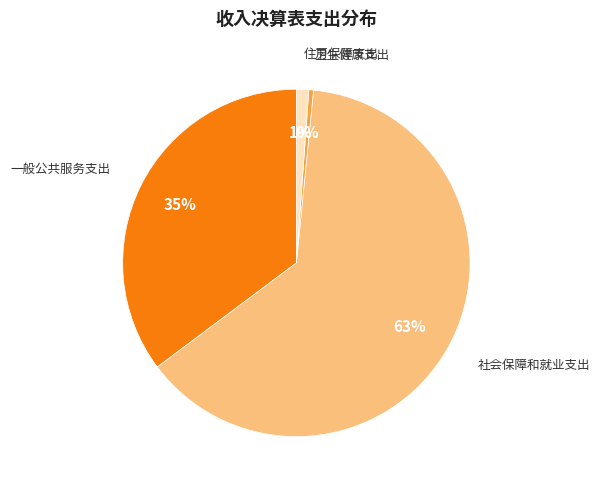

Which category has the smallest portion of the pie?

卫生健康支出